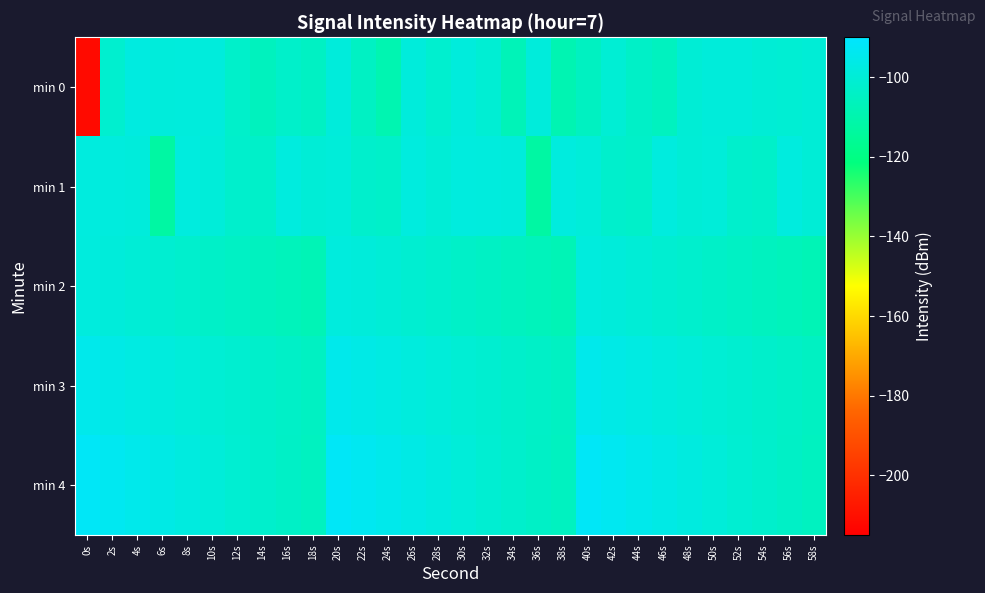

At which category is the sum across all series the highest?

20s